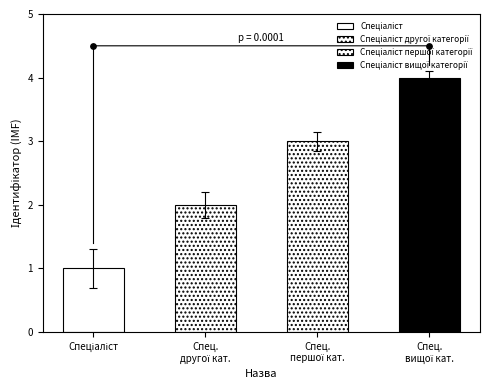

What is the change in value from Спеціаліст to Спеціаліст другої категорії?

+1